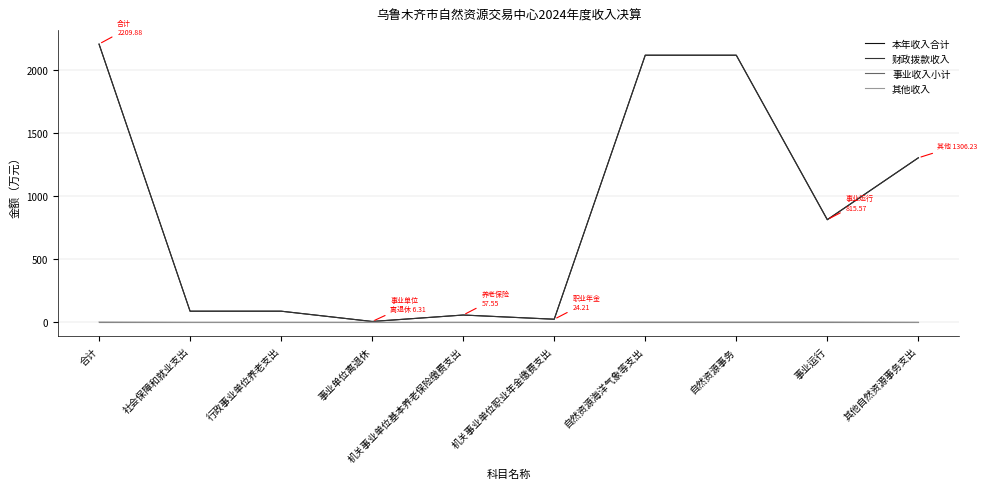

What is the maximum value shown in the chart?

2209.9